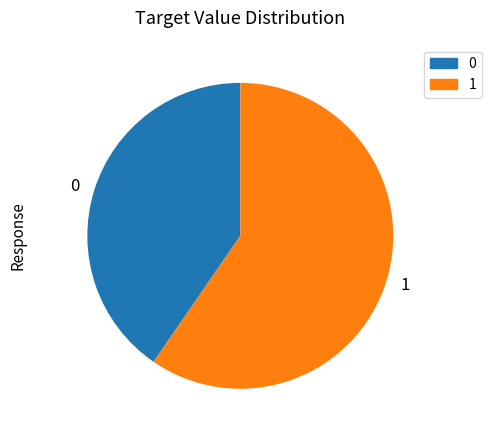

True or false: 1 accounts for 65% of the total.

False